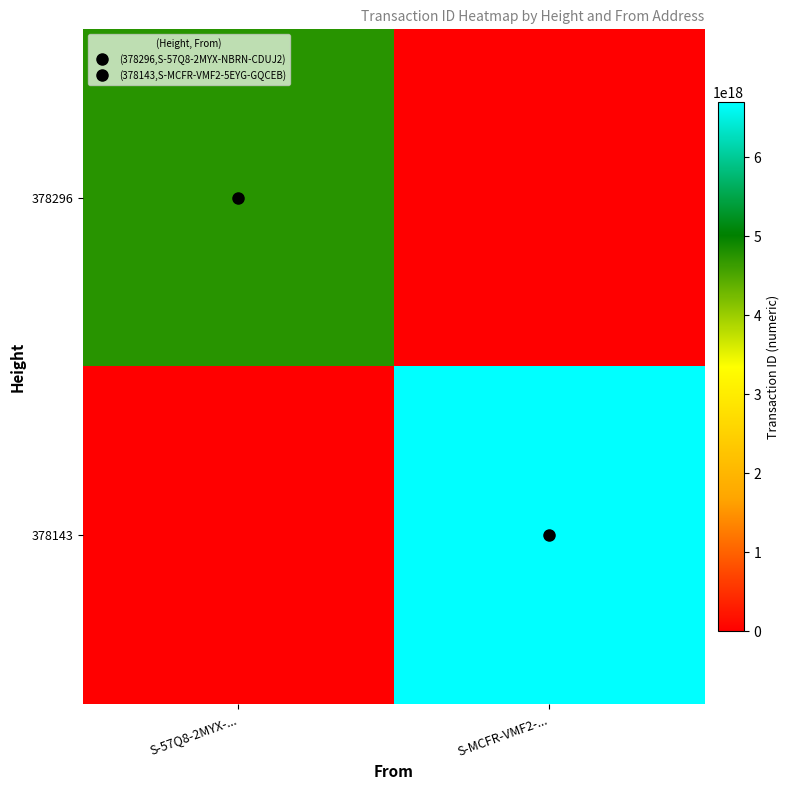

Reading left to right, list all the values displayed in this chart.

378296: S-57Q8-2MYX-...=4751808954650775552	S-MCFR-VMF2-...=0
378143: S-57Q8-2MYX-...=0	S-MCFR-VMF2-...=6697598548107186176